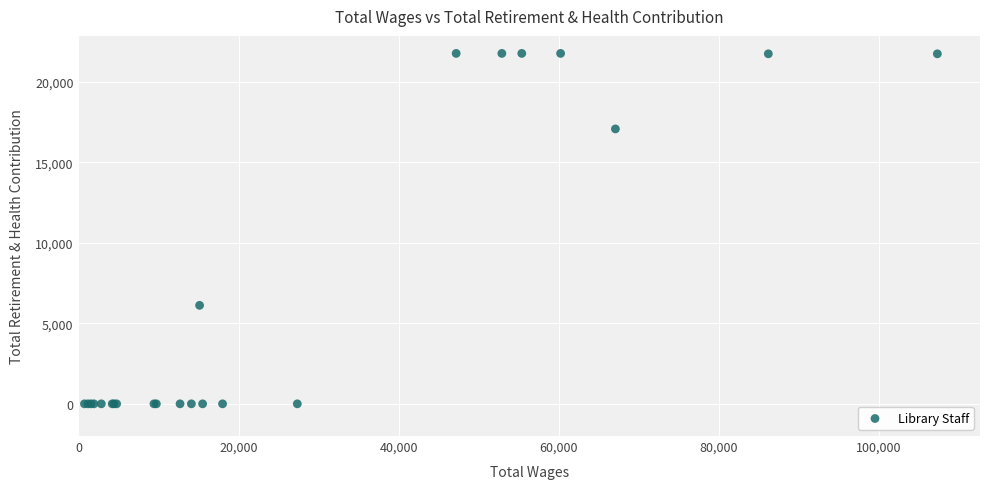

What Y value in the scatter plot is closest to 10881?

6116